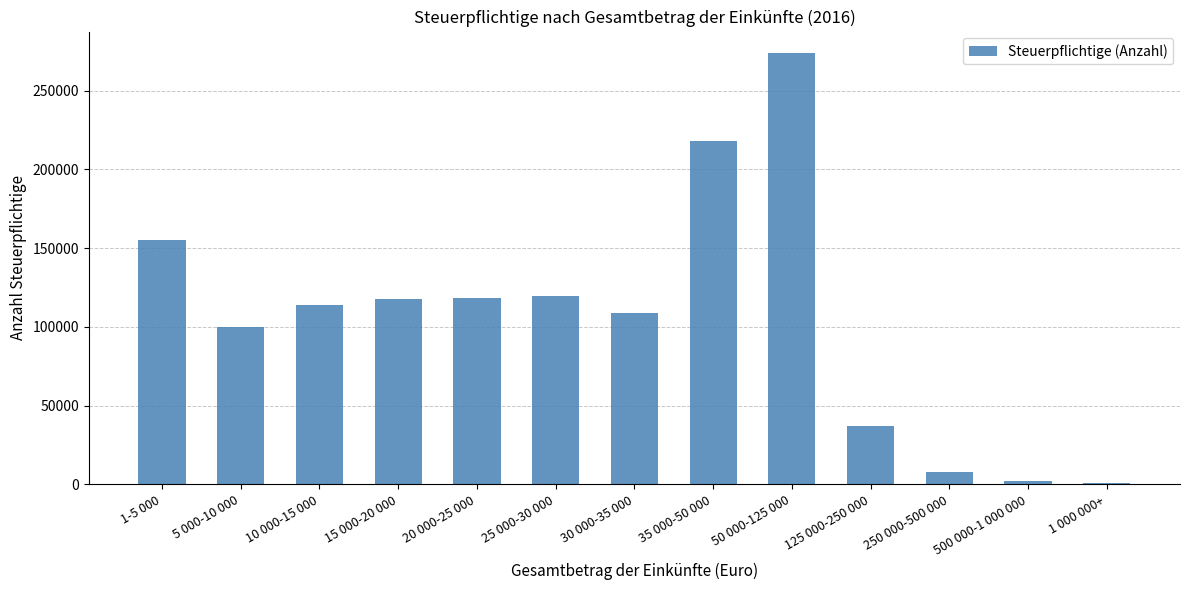

What is the greatest value displayed?

273754